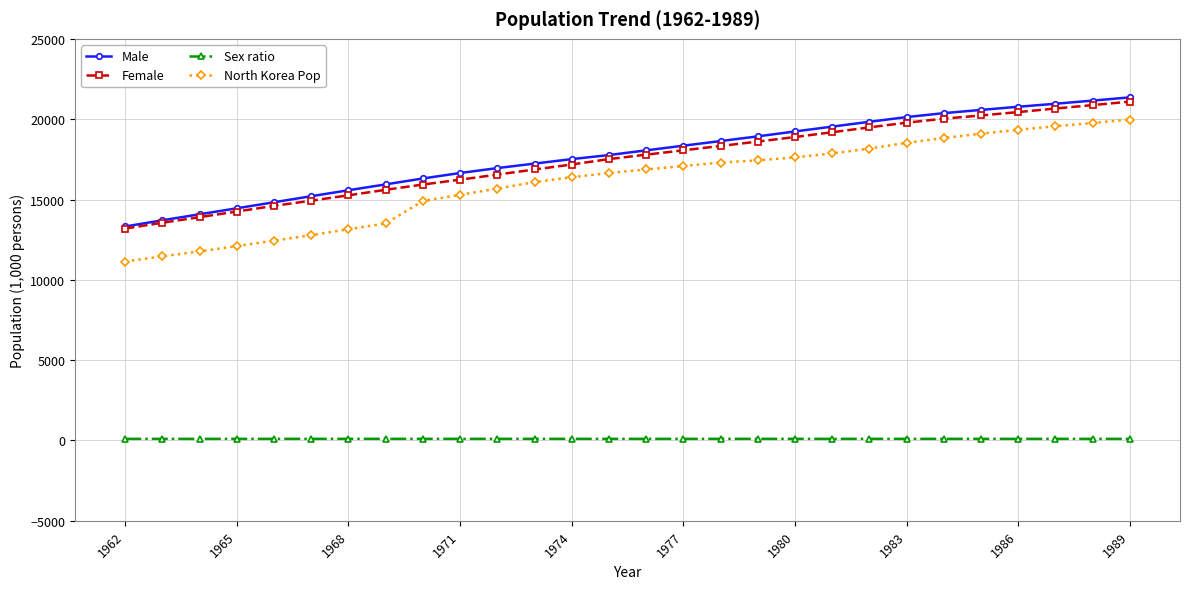

True or false: North Korea Pop and Sex ratio cross at least once.

False